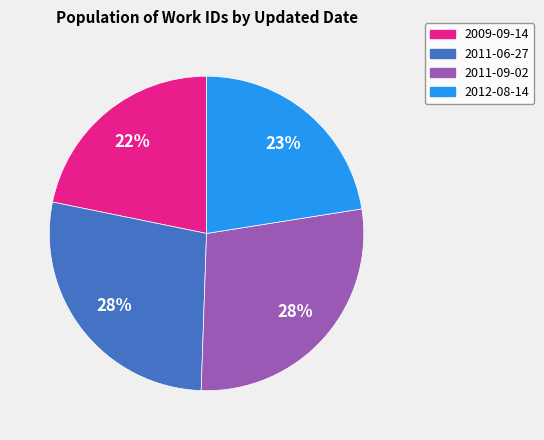

To the nearest percent, what is the combined percentage of 2011-09-02 and 2009-09-14?

50%